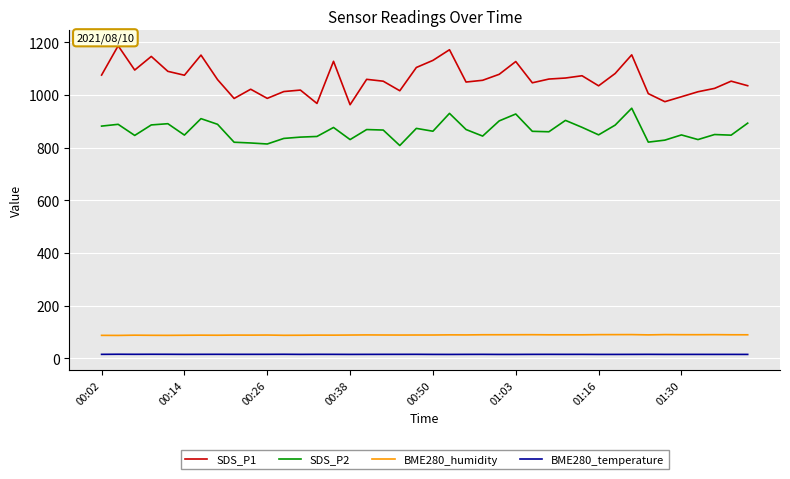

Which series has the largest range (max minus min)?

SDS_P1